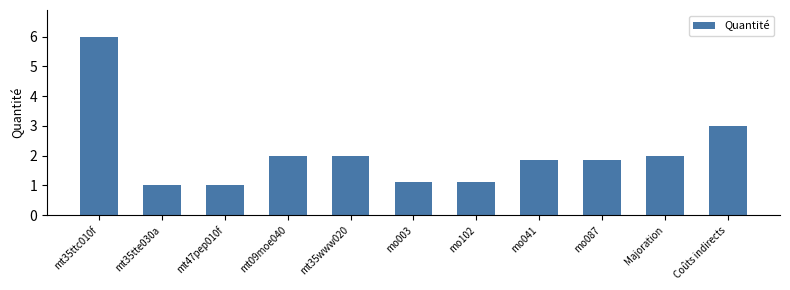

Approximately how many times larger is the value at Coûts indirects compared to mt35tte030a?

3.0